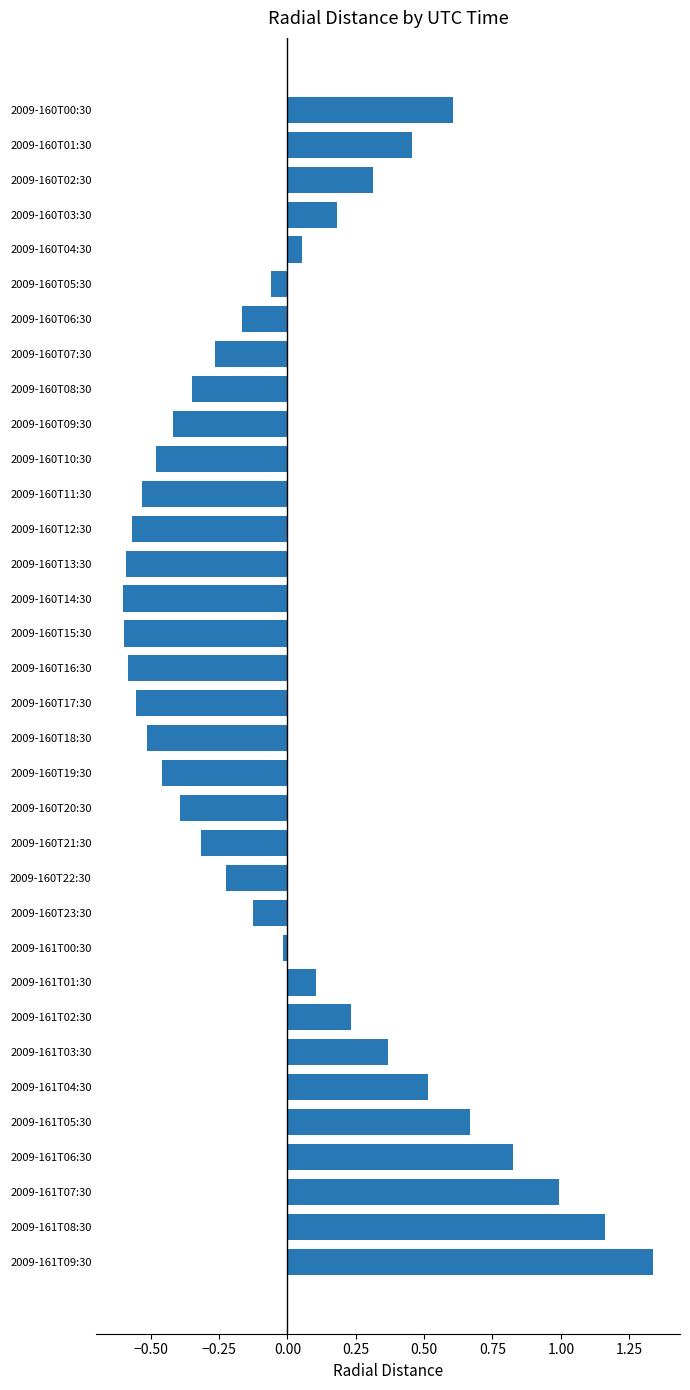

How many values are above zero?

14